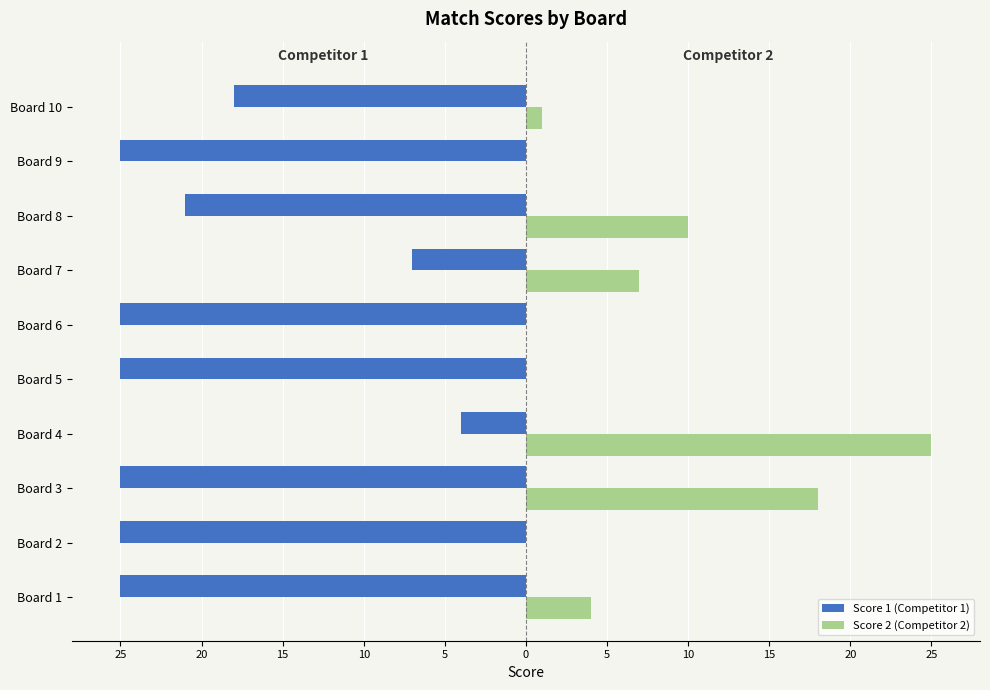

What are all the series names shown in the legend?

Score 1 (Competitor 1), Score 2 (Competitor 2)